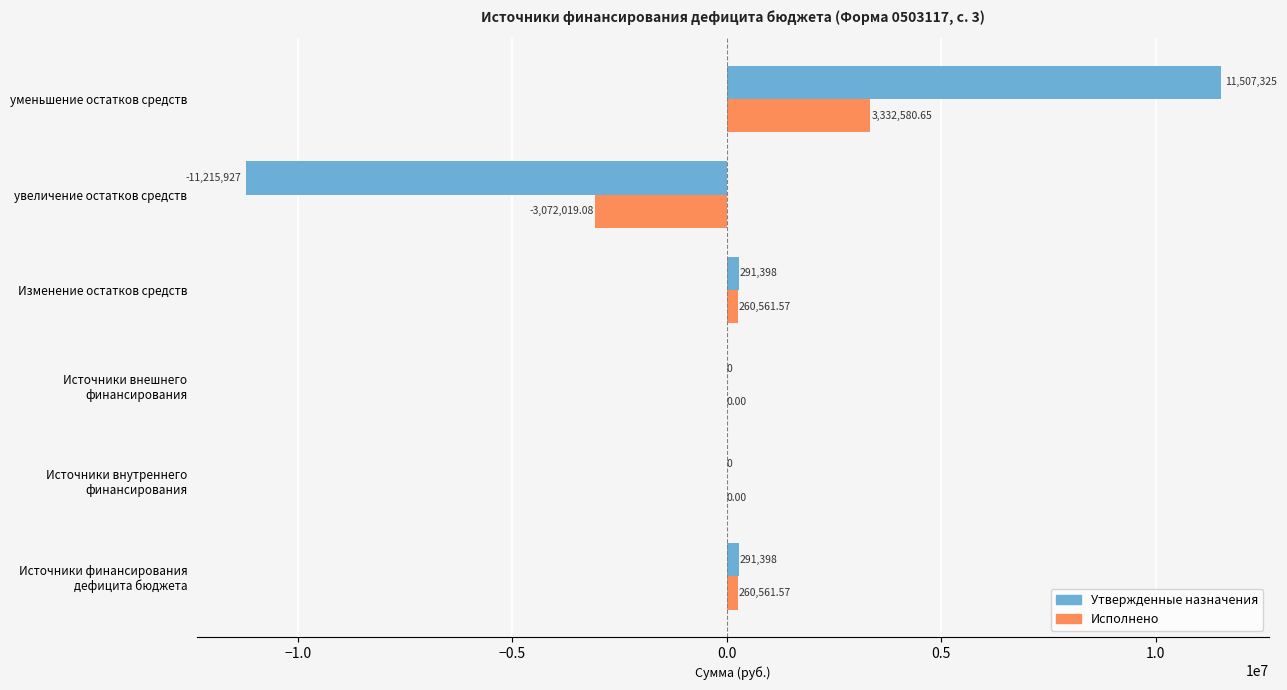

At which category is the sum across all series the highest?

уменьшение остатков средств